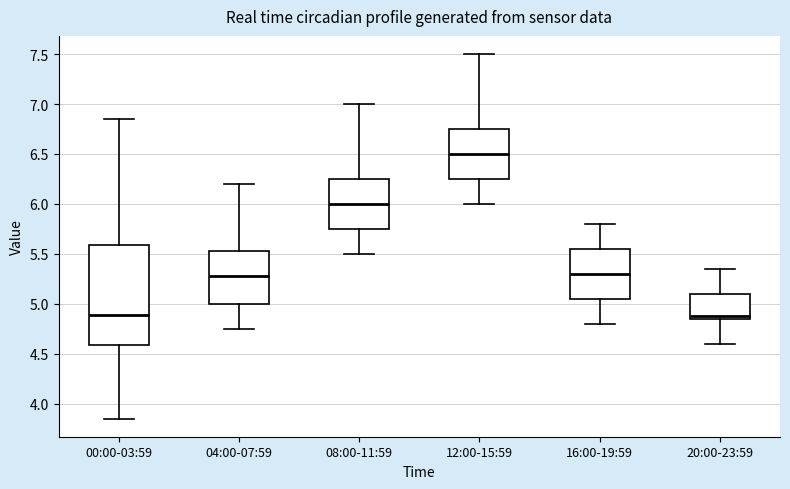

Comparing the boxes themselves (not the whiskers), which one is the tallest?

00:00-03:59